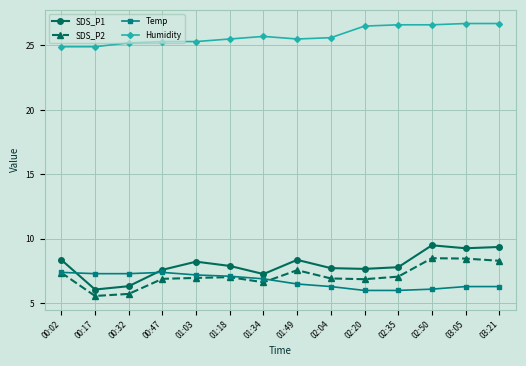

What is the greatest value displayed?

26.7